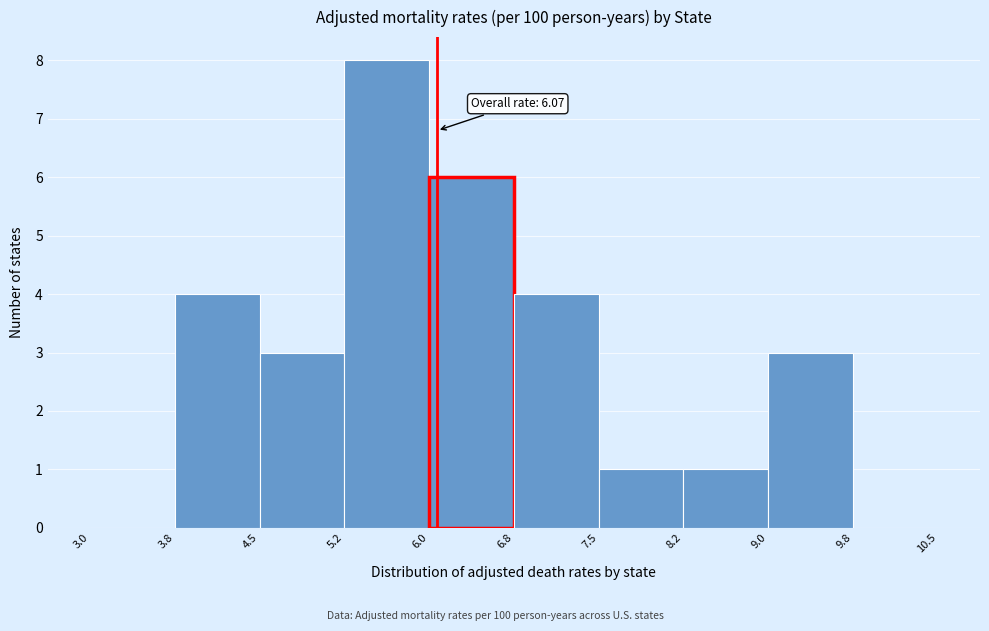

Over which range of the x-axis is the bar tallest?

5.2 to 6.0